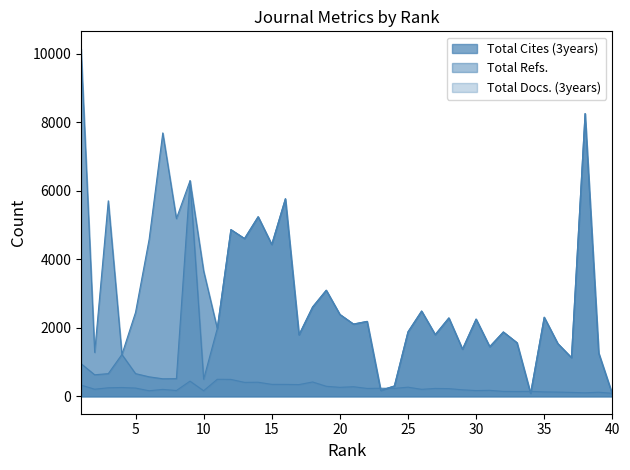

Which series ends up on top after the final intersection of Total Docs. (3years) and Total Refs.?

Total Docs. (3years)